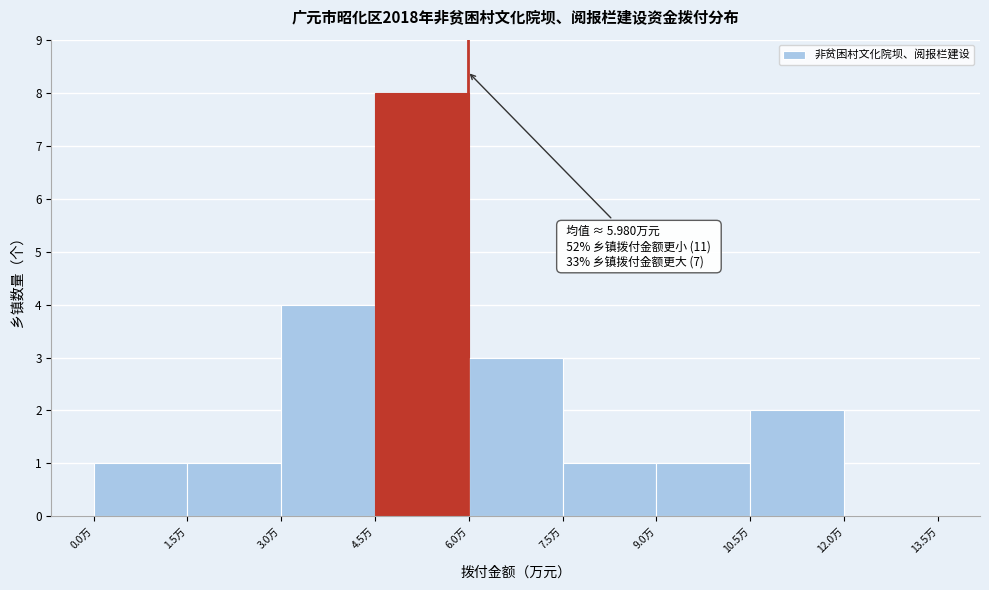

Over which range of the x-axis is the bar tallest?

4.5 to 6.0